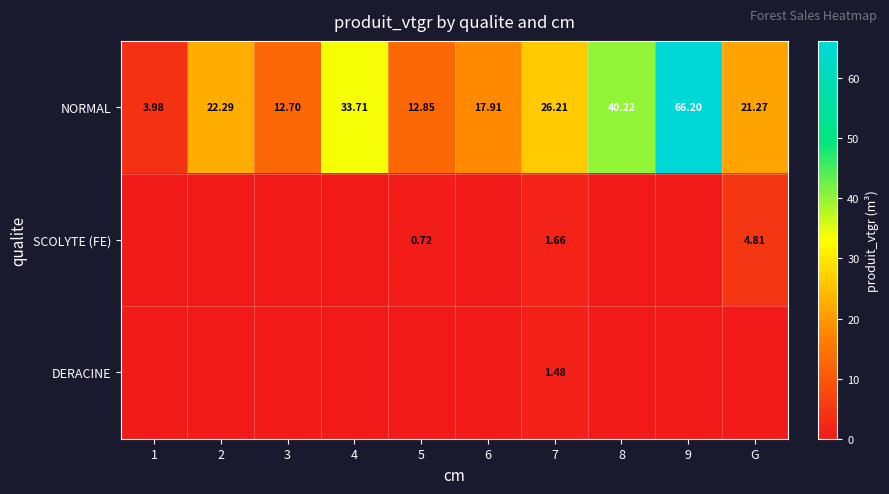

At 7, list the series in order from smallest to largest.

DERACINE, SCOLYTE (FE), NORMAL